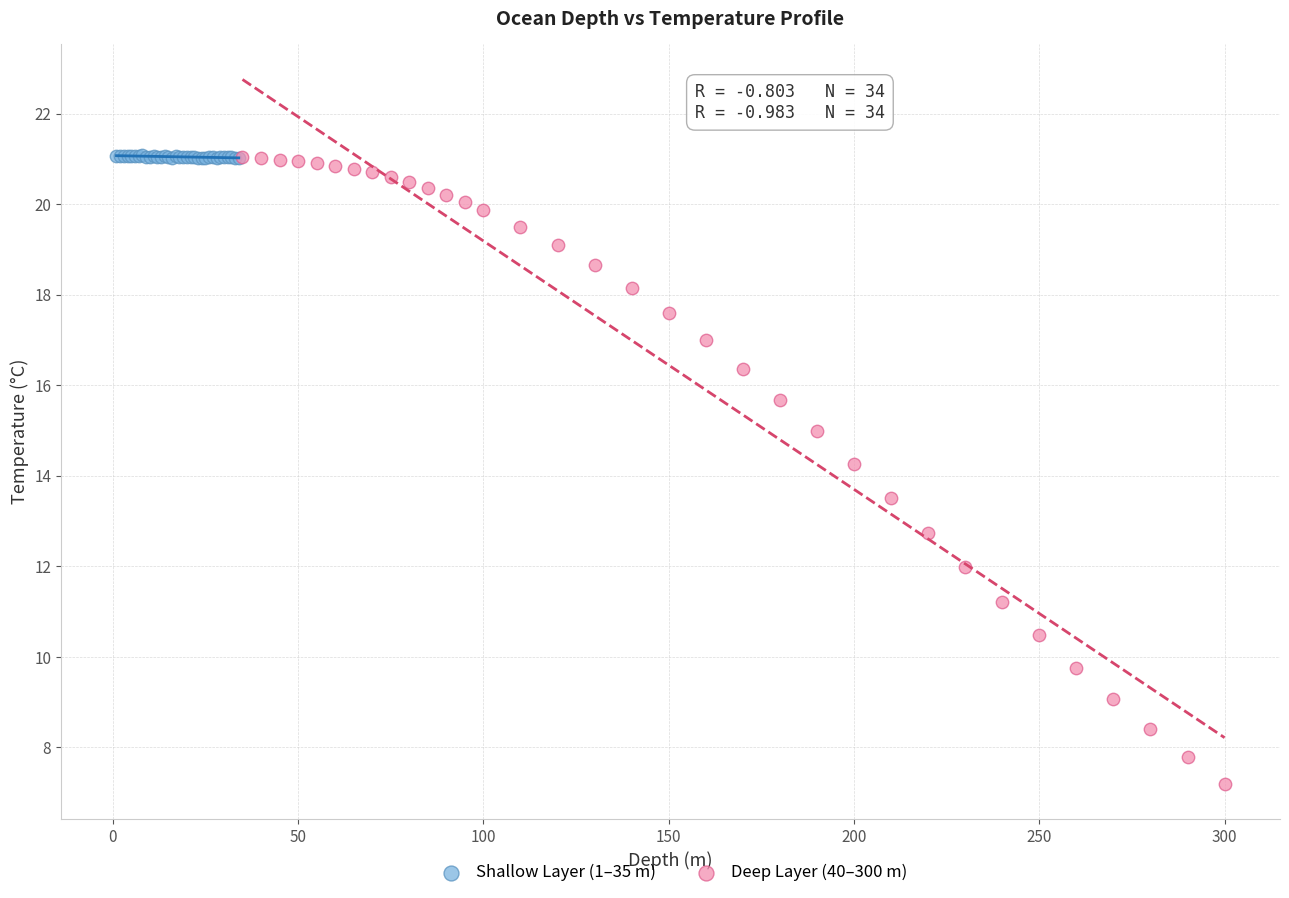

Which series contains the lowest Y value?

Deep Layer (40–300 m)